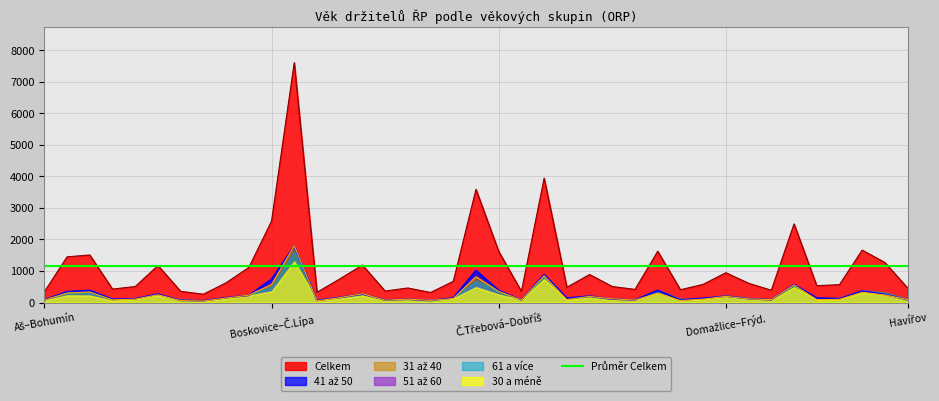

What is the minimum value for Celkem?

264